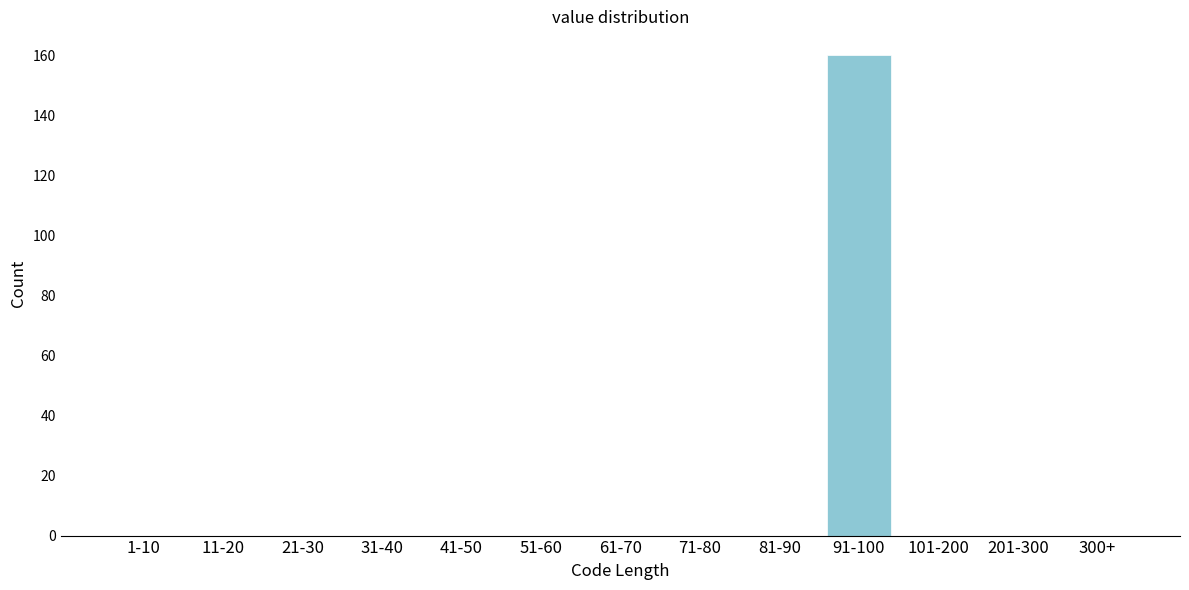

Reading right to left, what are all the values shown in this chart?

300+=0	201-300=0	101-200=0	91-100=160	81-90=0	71-80=0	61-70=0	51-60=0	41-50=0	31-40=0	21-30=0	11-20=0	1-10=0